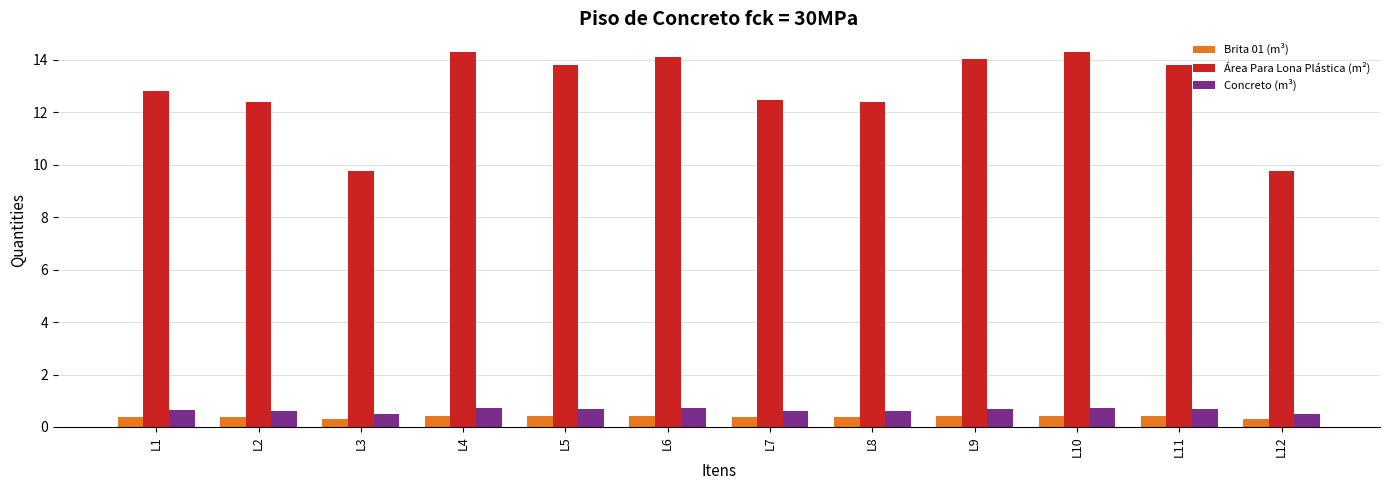

Which series has the largest total across all categories?

Área Para Lona Plástica (m²)